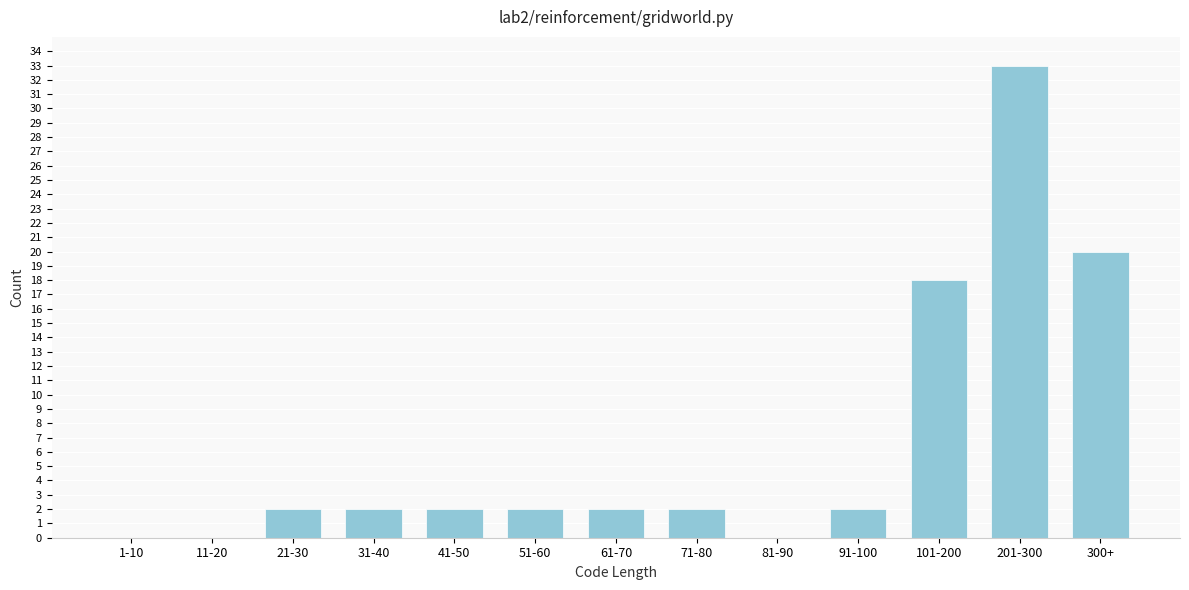

Reading right to left, what are all the values shown in this chart?

300+=20	201-300=33	101-200=18	91-100=2	81-90=0	71-80=2	61-70=2	51-60=2	41-50=2	31-40=2	21-30=2	11-20=0	1-10=0